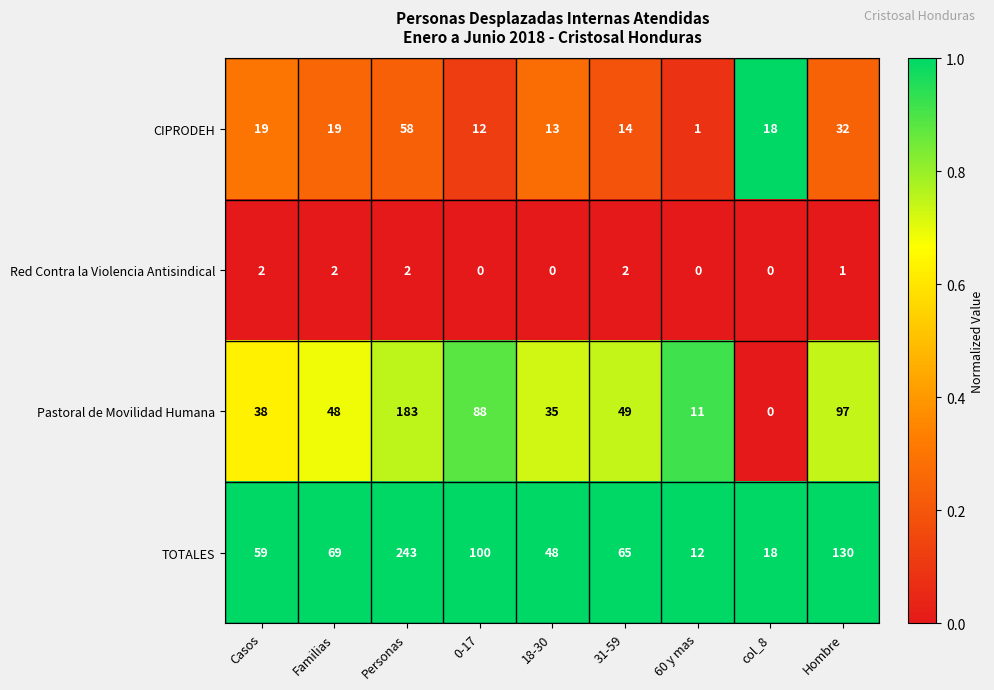

Rank the series by their average value, from highest to lowest.

TOTALES, Pastoral de Movilidad Humana, CIPRODEH, Red Contra la Violencia Antisindical